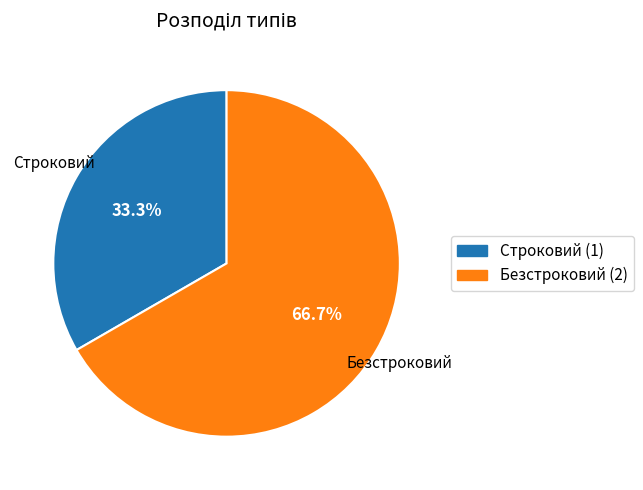

What percentage is the Безстроковий slice, to the nearest percent?

67%